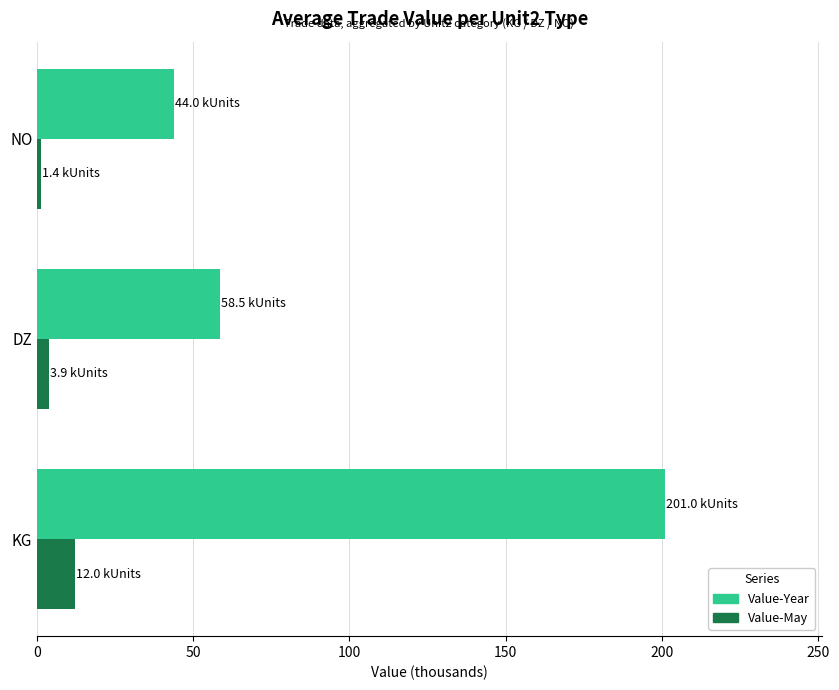

What is the spread (max minus min) of values at KG?

188.9